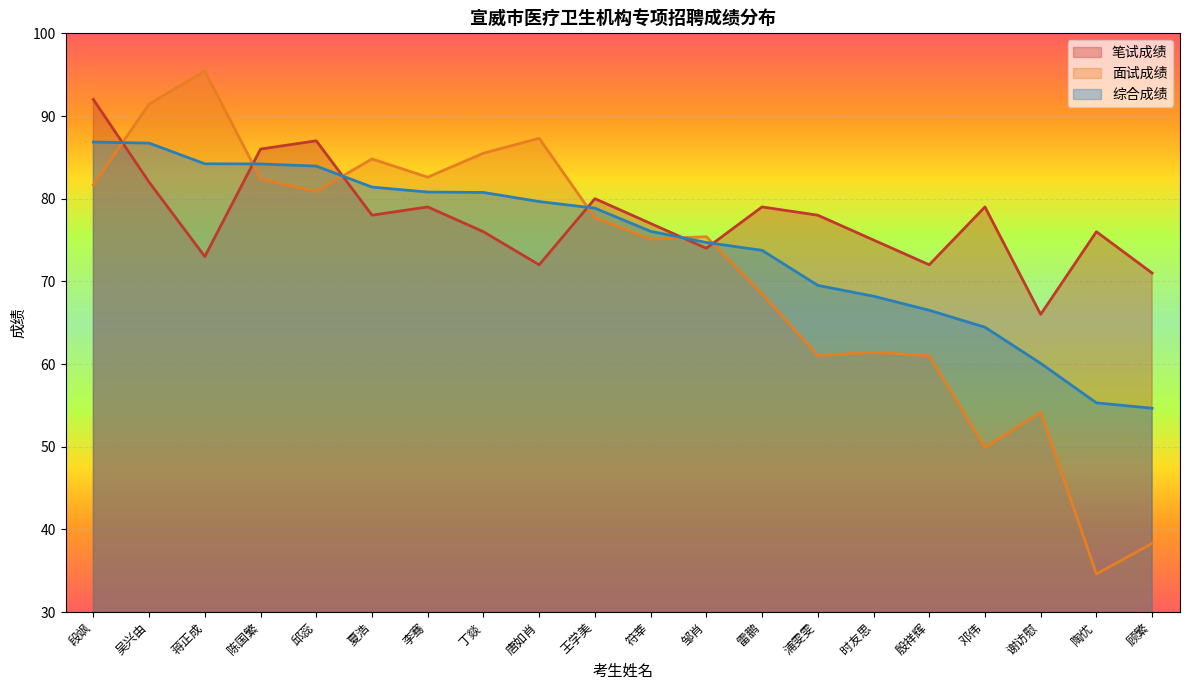

Reading right to left, extract all data points from this chart.

笔试成绩: 唐如肖=72.0	殷祥辉=72.0	蒋正成=73.0	邹肖=74.0	时友思=75.0	丁燚=76.0	陶优=76.0	夏浩=78.0	李骞=79.0	邓伟=79.0	雷鹏=79.0	王学美=80.0	吴兴由=82.0	陈国繁=86.0	符莘=77.0	段飒=92.0	谢访慰=66.0	顾繁=71.0	浦雯雯=78.0	邱蕊=87.0
面试成绩: 唐如肖=87.3	殷祥辉=61.0	蒋正成=95.4	邹肖=75.4	时友思=61.4	丁燚=85.5	陶优=34.6	夏浩=84.8	李骞=82.6	邓伟=49.9	雷鹏=68.5	王学美=77.7	吴兴由=91.4	陈国繁=82.4	符莘=75.1	段飒=81.7	谢访慰=54.2	顾繁=38.3	浦雯雯=61.0	邱蕊=80.9
综合成绩: 唐如肖=79.7	殷祥辉=66.5	蒋正成=84.2	邹肖=74.7	时友思=68.2	丁燚=80.8	陶优=55.3	夏浩=81.4	李骞=80.8	邓伟=64.5	雷鹏=73.8	王学美=78.8	吴兴由=86.7	陈国繁=84.2	符莘=76.0	段飒=86.8	谢访慰=60.1	顾繁=54.6	浦雯雯=69.5	邱蕊=83.9